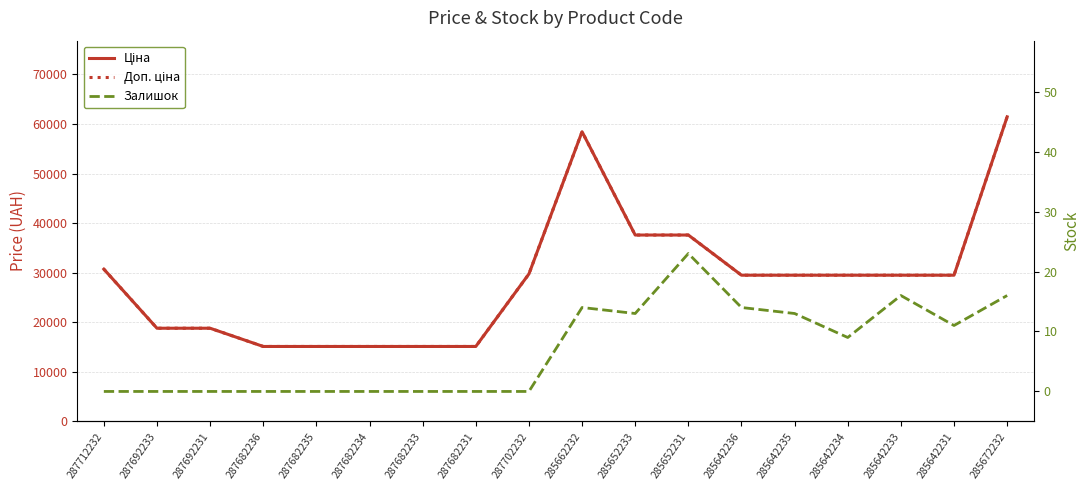

True or false: Доп. ціна and Залишок cross at least once.

False